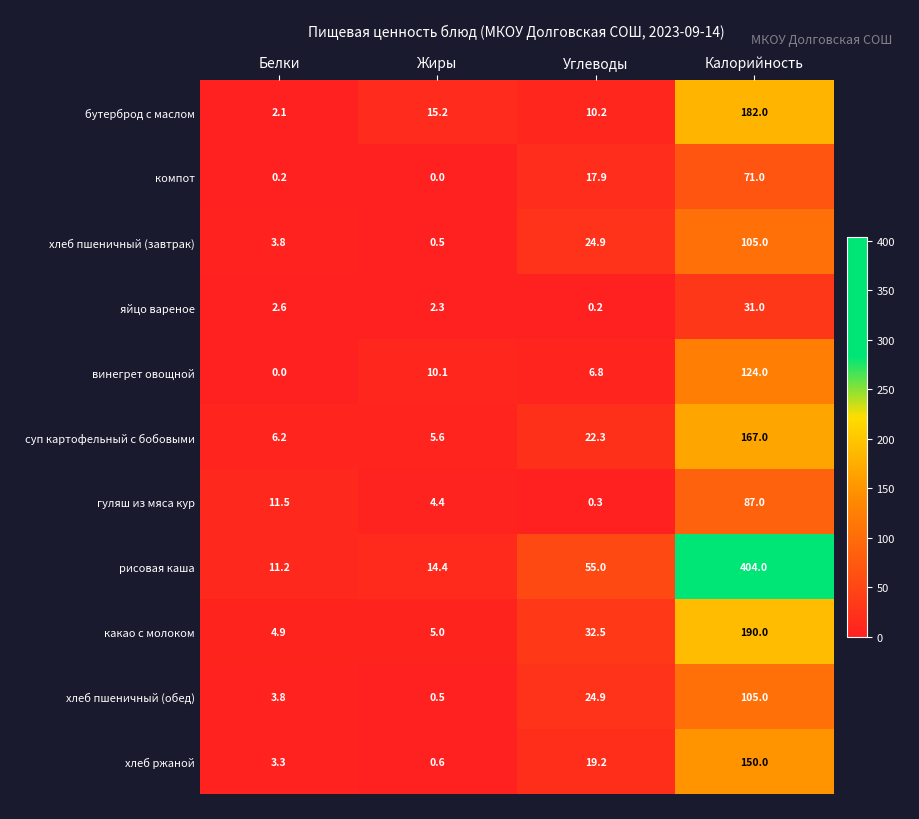

Is it true that яйцо вареное equals 2.6 at Белки?

True